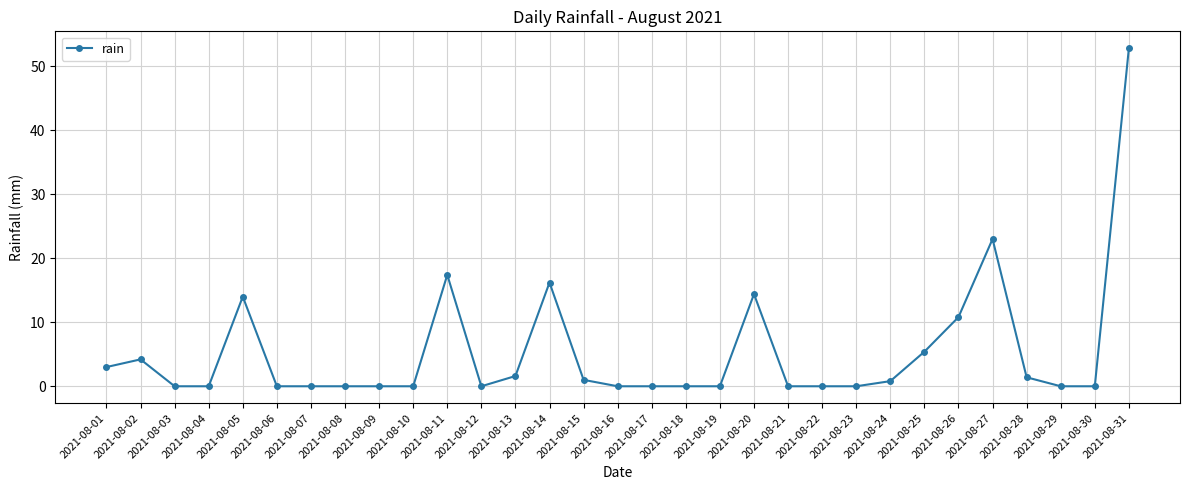

Approximately how many times larger is the value at 2021-08-13 compared to 2021-08-25?

0.3